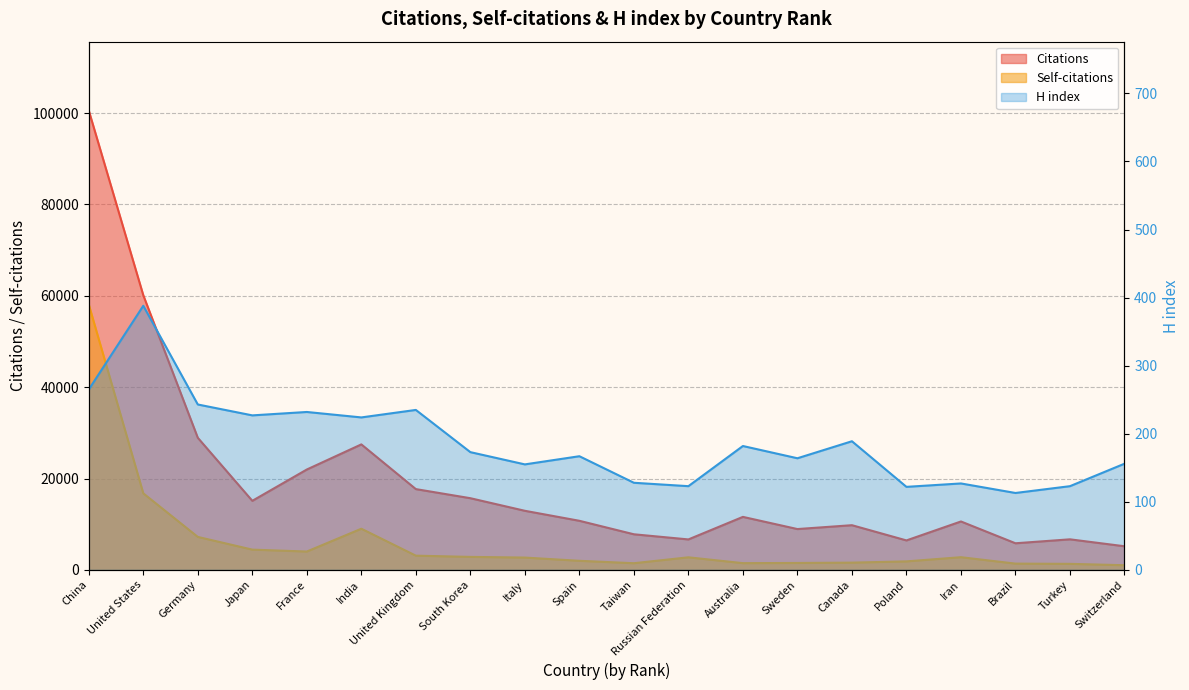

What is the difference between the maximum and minimum values in the Citations series?

95379